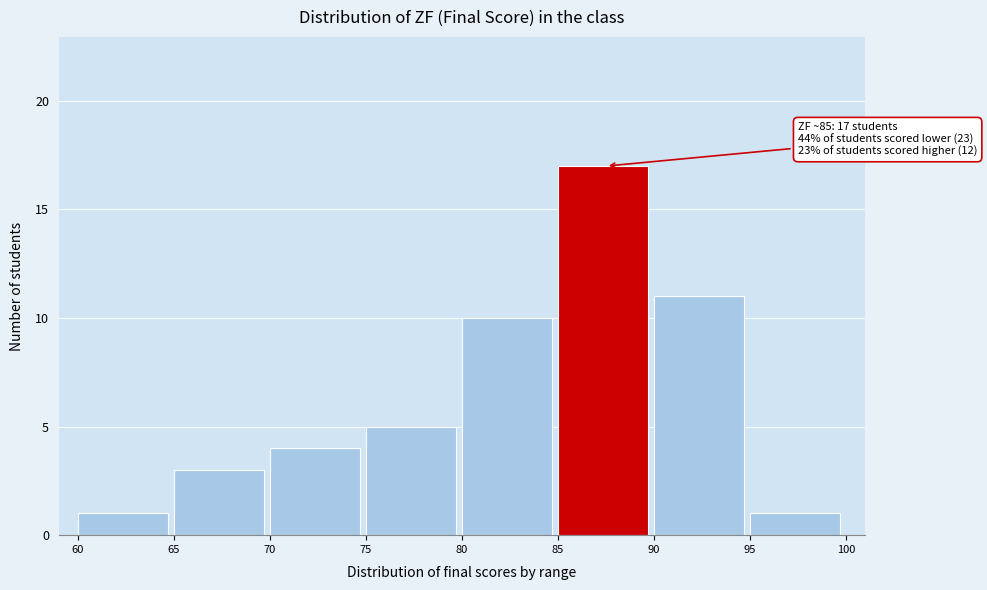

Which range on the x-axis has the tallest bar?

85 to 90